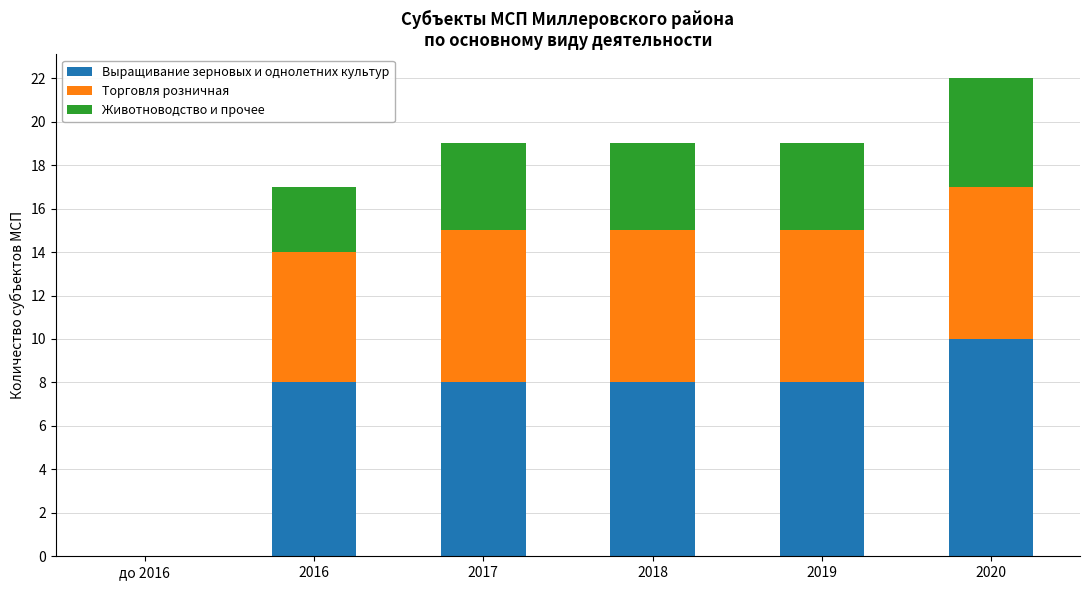

How many positive values does the Выращивание зерновых и однолетних культур series have?

5